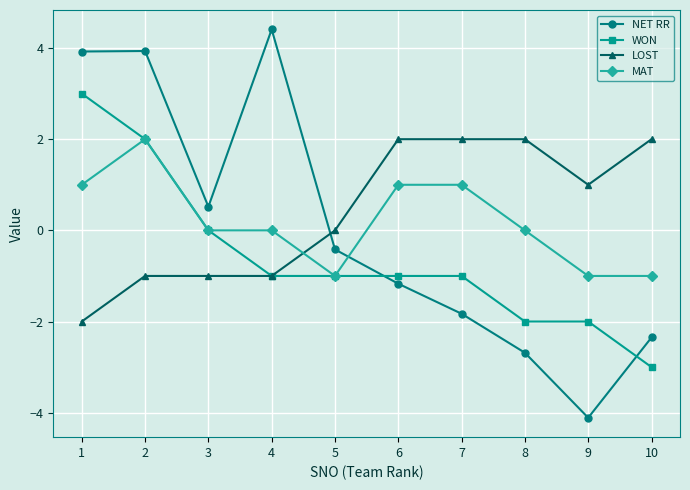

At 9, list the series in order from largest to smallest.

LOST, MAT, WON, NET RR